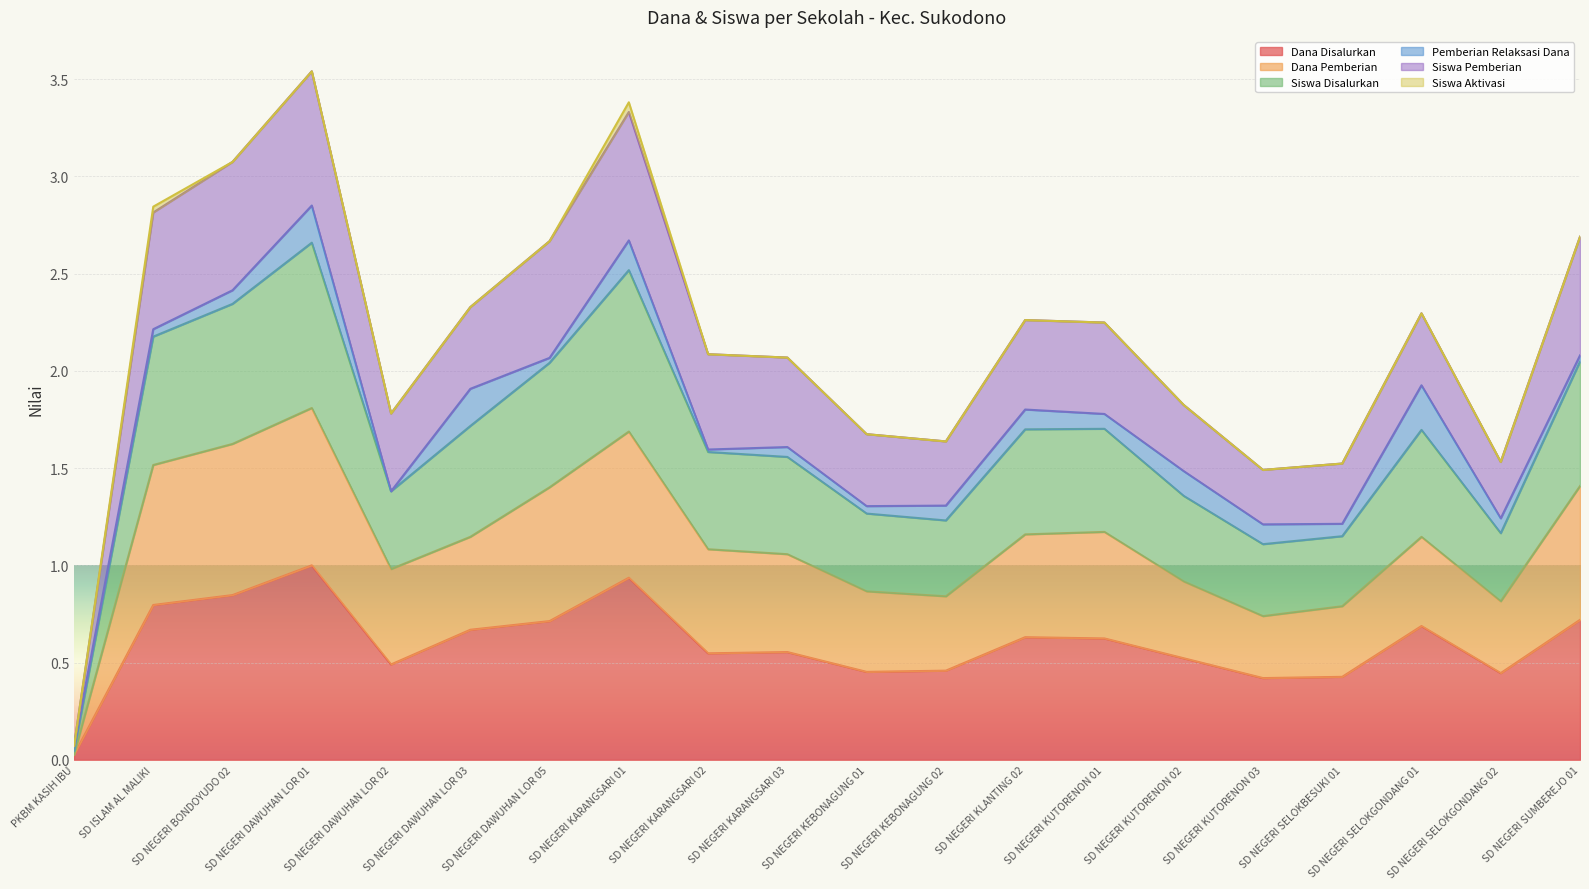

How many values in the Dana Pemberian series exceed 1?

12